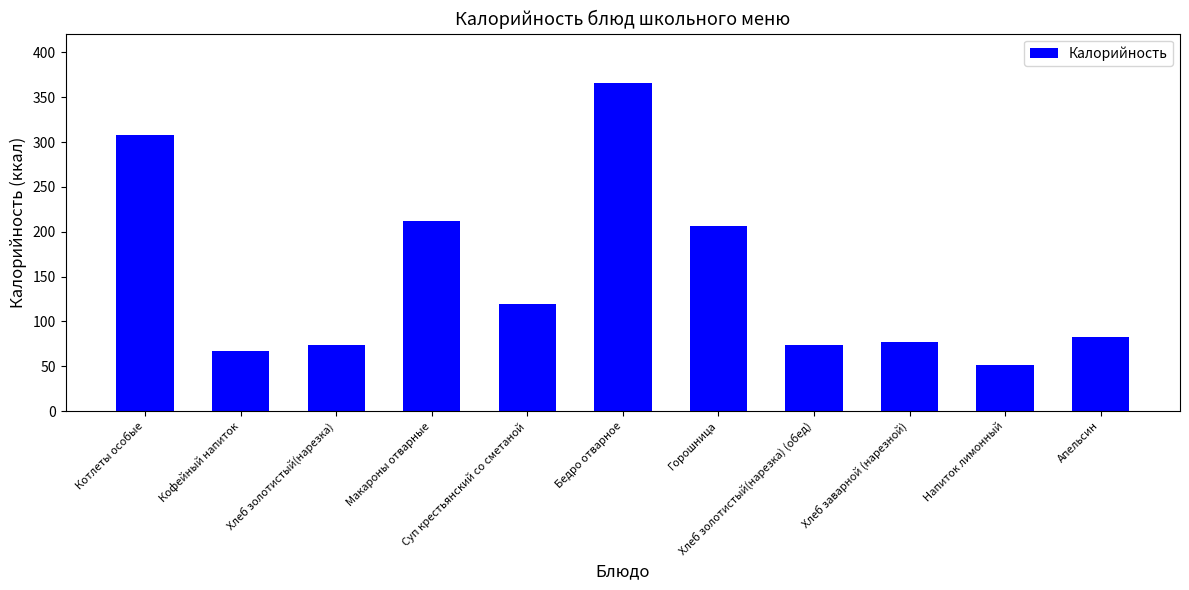

Reading left to right, list all the values displayed in this chart.

308.4	67.0	74.0	212.0	120.0	366.0	206.0	74.0	77.0	51.0	83.0